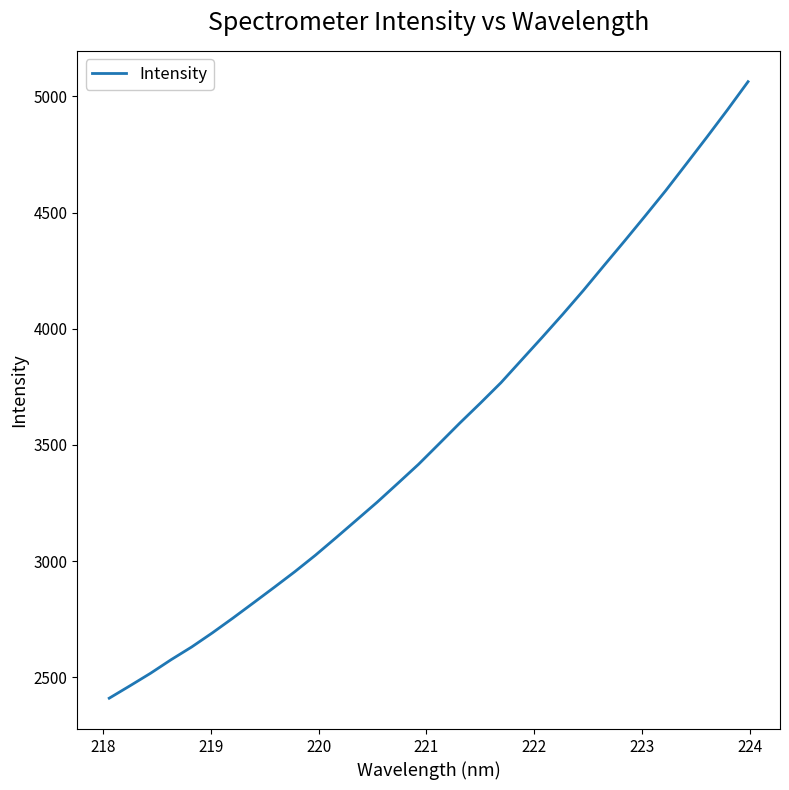

What is the difference between the maximum and minimum values?

2654.0